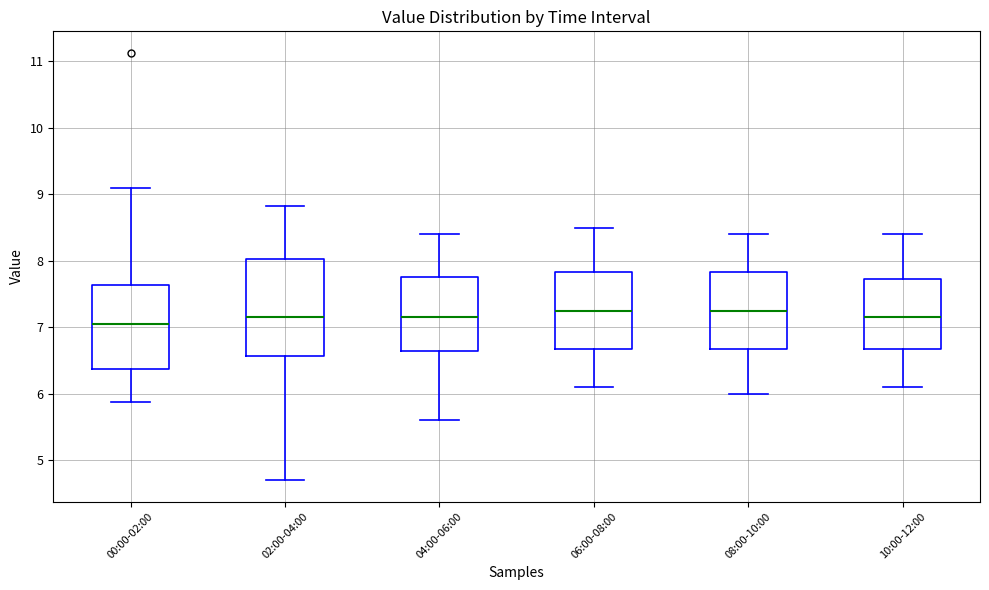

Reading left to right, read every box against the y-axis: the position of its median line, the range the box covers, and the ends of its whiskers. The values are not printed on the chart, so give them approximately, as read against the axis.

00:00-02:00: median 7.1, box 6.4 to 7.6, whiskers 5.9 to 9.1
02:00-04:00: median 7.2, box 6.6 to 8.0, whiskers 4.7 to 8.8
04:00-06:00: median 7.2, box 6.7 to 7.8, whiskers 5.6 to 8.4
06:00-08:00: median 7.3, box 6.7 to 7.8, whiskers 6.1 to 8.5
08:00-10:00: median 7.3, box 6.7 to 7.8, whiskers 6.0 to 8.4
10:00-12:00: median 7.2, box 6.7 to 7.7, whiskers 6.1 to 8.4